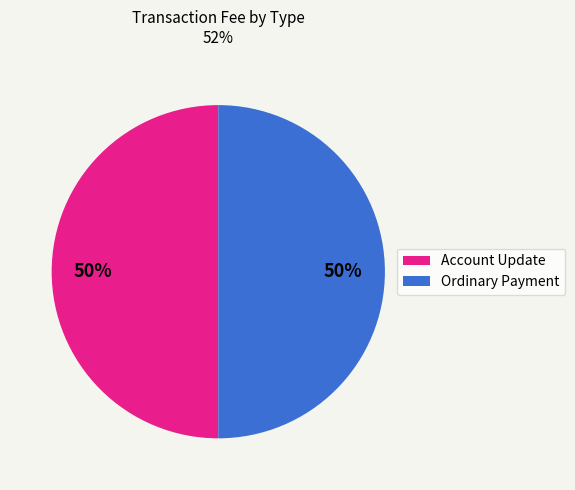

To the nearest percent, what percentage of the pie is Ordinary Payment?

50%